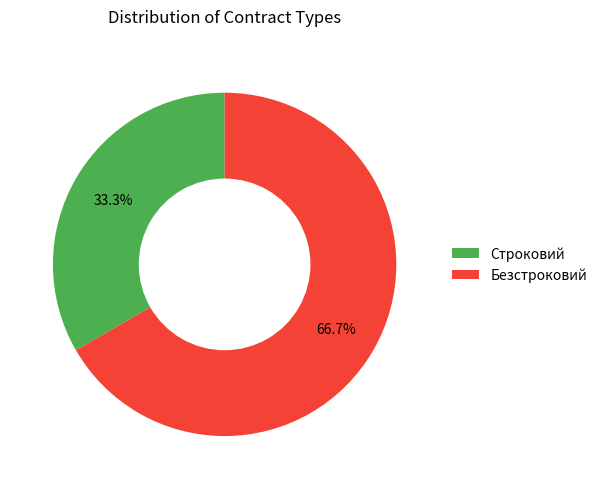

What percentage is the Строковий slice, to the nearest percent?

33%